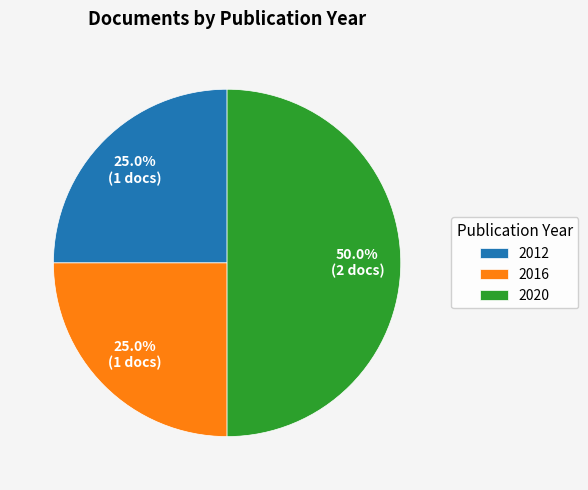

Does 2016 account for over 50% of the chart?

No